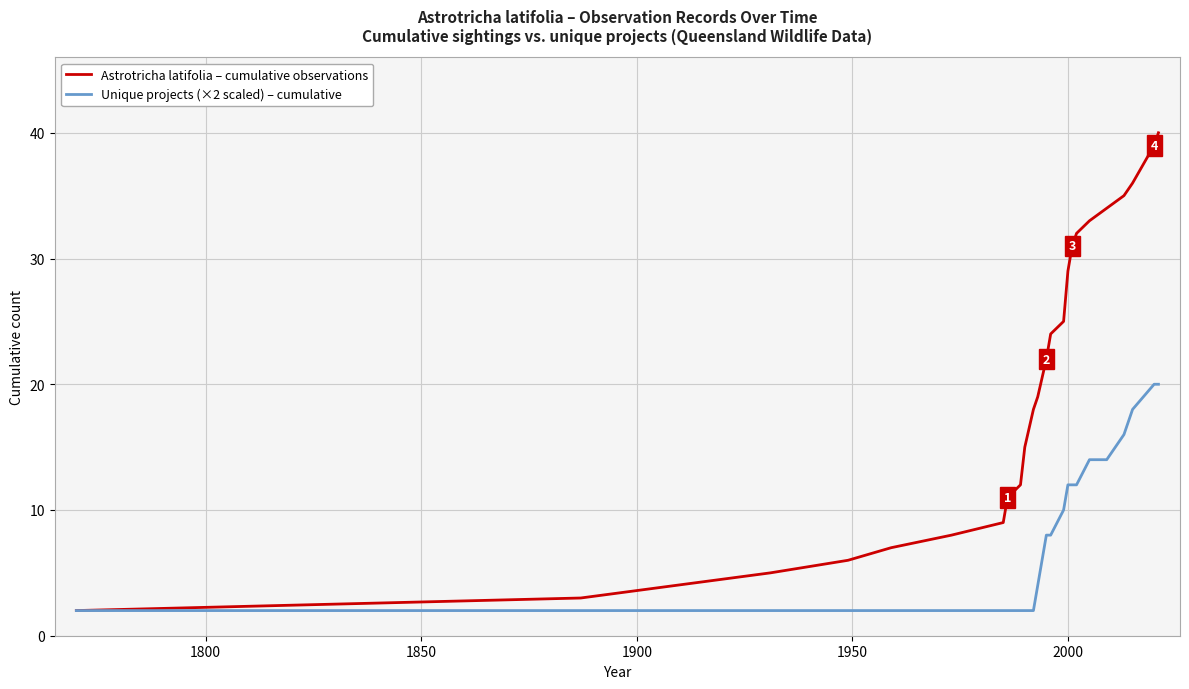

What is the smallest value displayed?

2